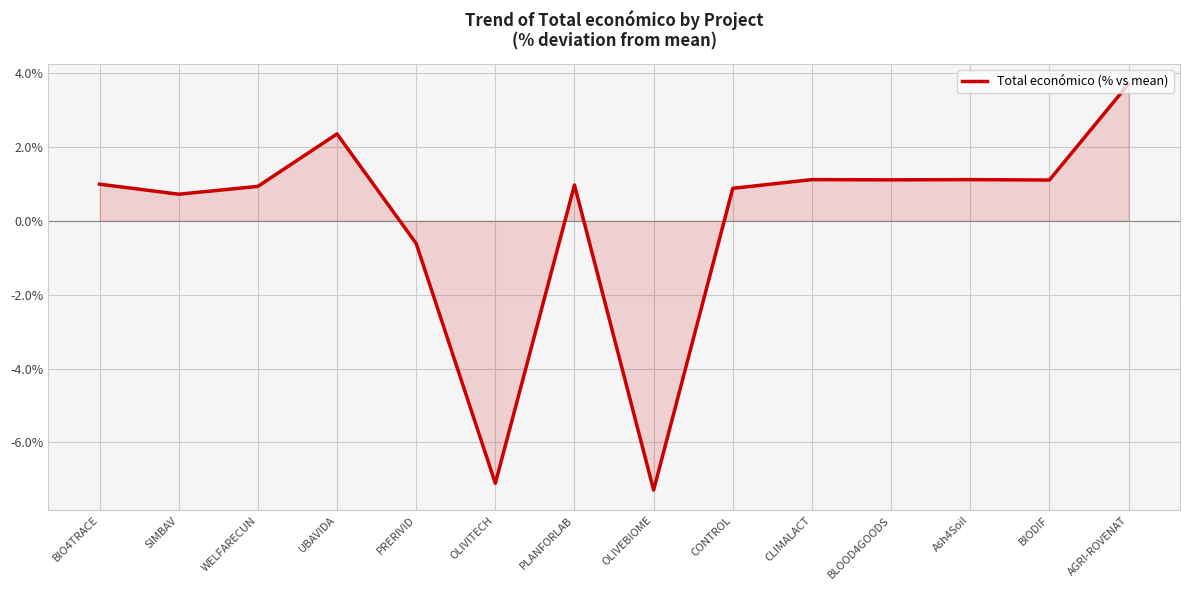

Which has a higher value, CLIMALACT or UBAVIDA?

UBAVIDA